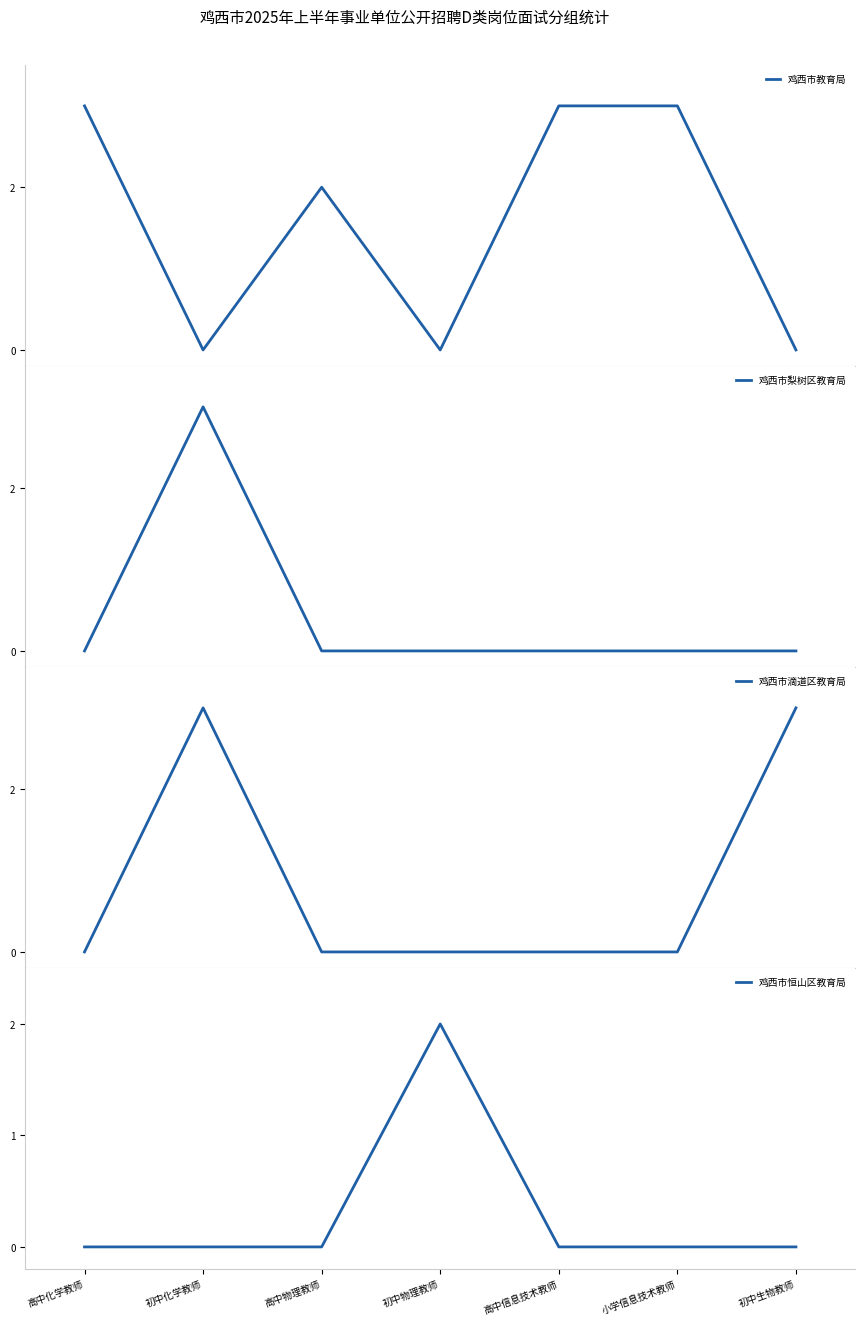

What is the approximate value of 鸡西市滴道区教育局 at 初中生物教师?

3